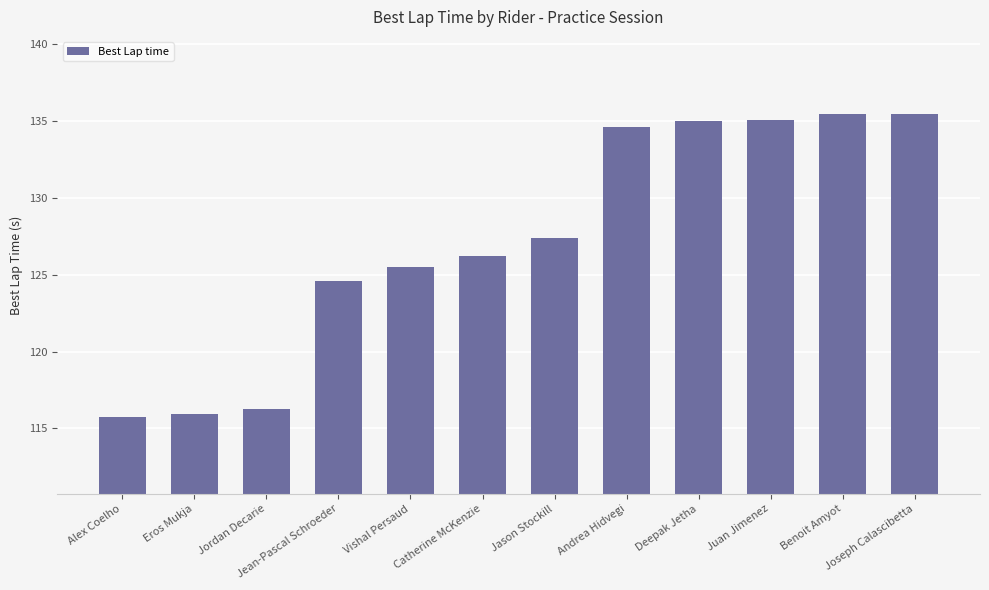

What is the smallest value displayed?

115.7